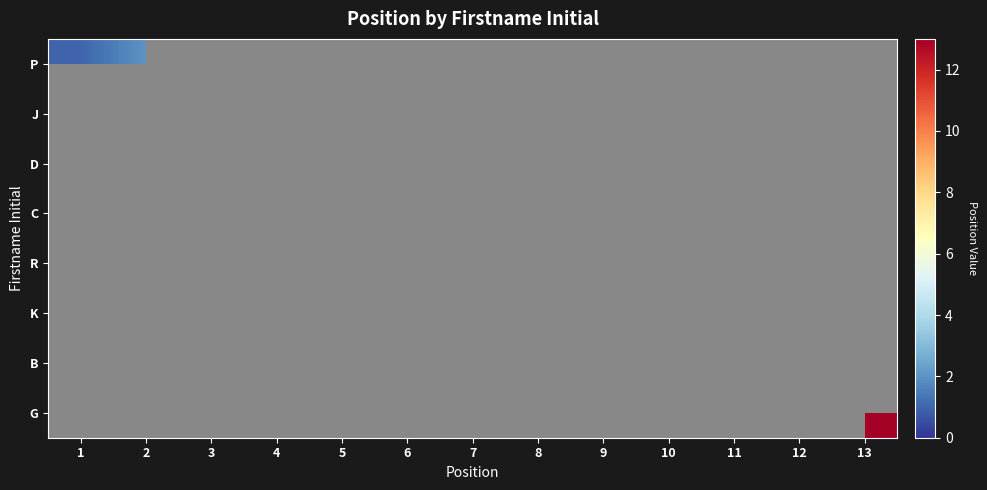

List the labels in order of K value, largest first.

1, 2, 3, 4, 5, 6, 7, 8, 9, 10, 11, 12, 13